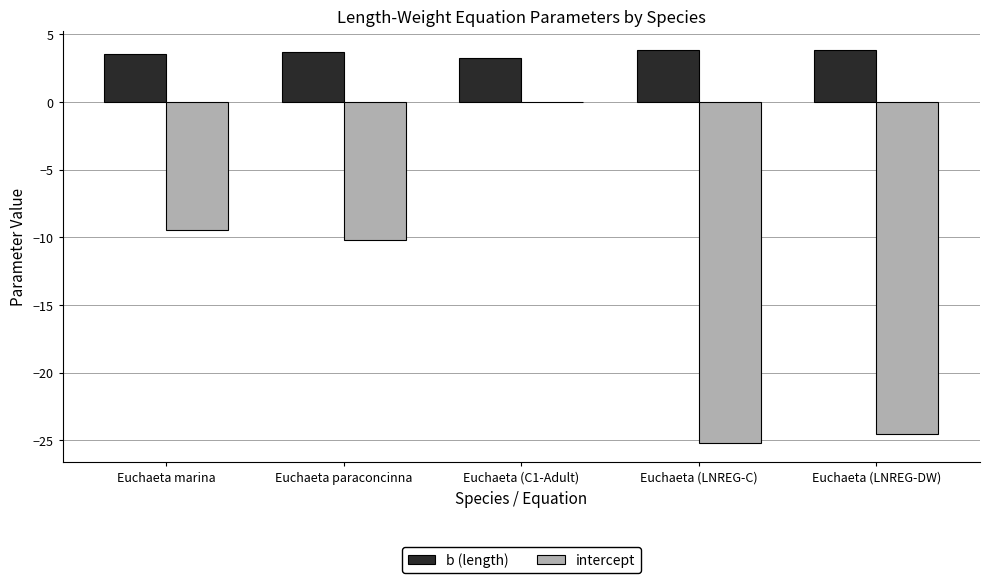

What is the maximum value shown in the chart?

3.8